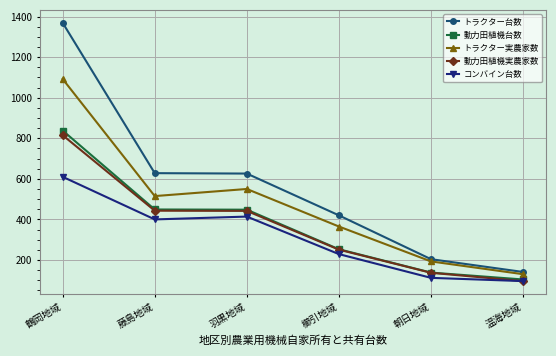

What are all the series names shown in the legend?

トラクター台数, 動力田植機台数, トラクター実農家数, 動力田植機実農家数, コンバイン台数